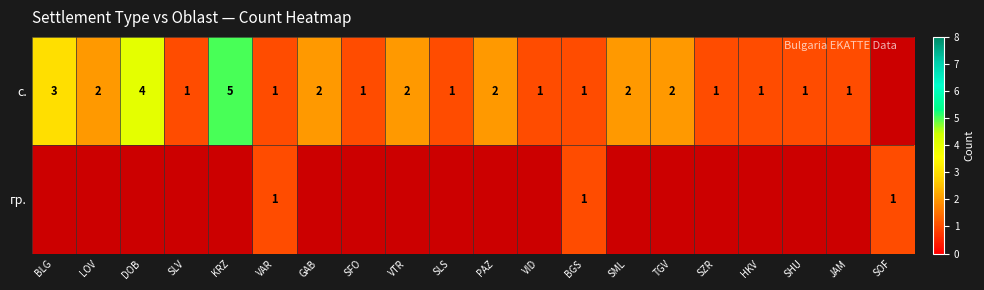

Is it true that с. equals 2 at JAM?

False